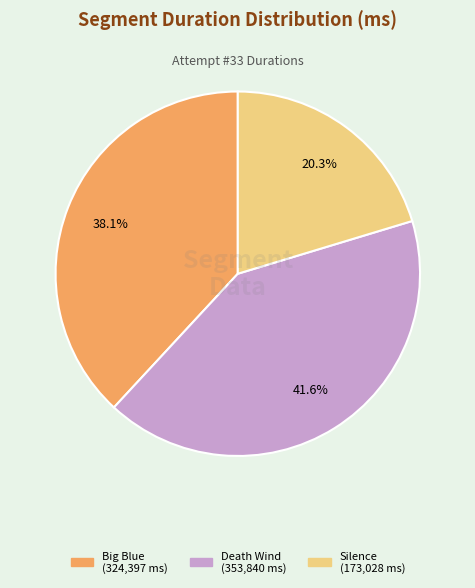

Is there any slice that represents more than half of the pie?

No